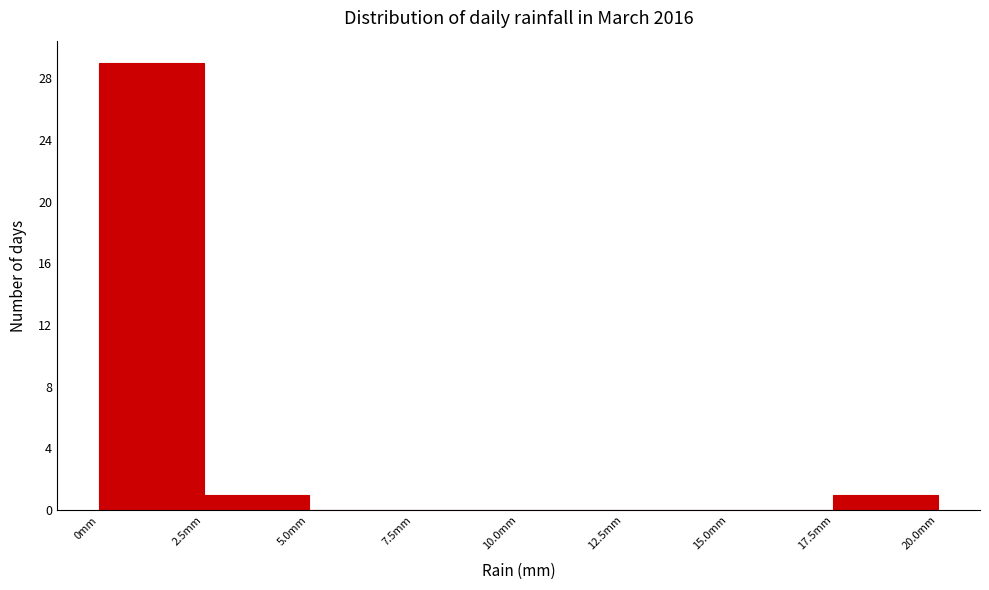

Over which range of the x-axis is the bar tallest?

0.0 to 2.5